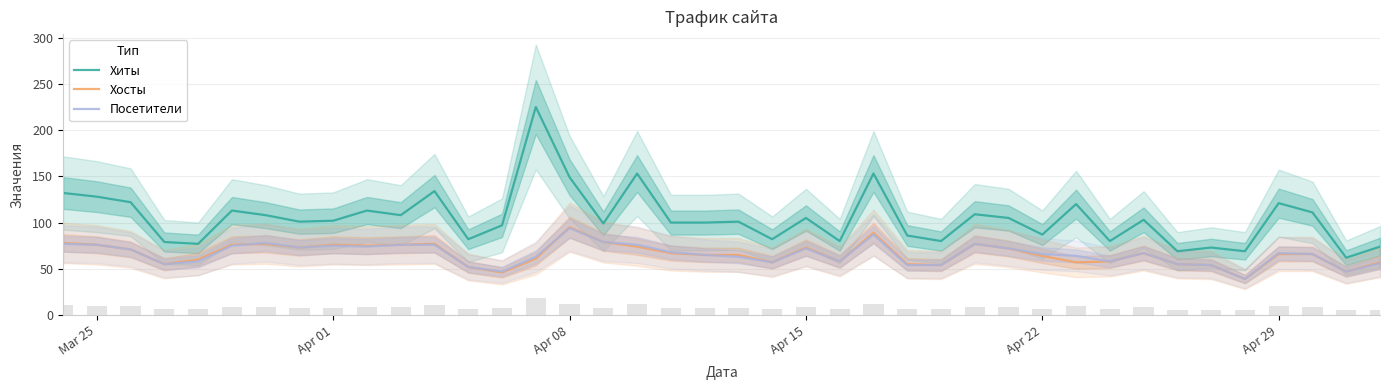

True or false: Хосты and Хиты intersect in this chart.

False